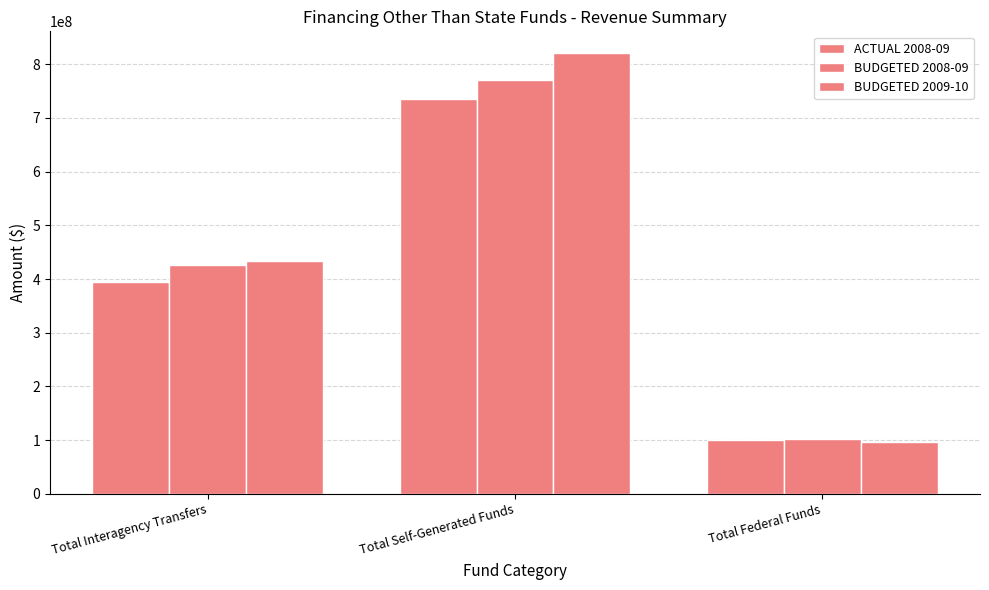

Is it true that BUDGETED 2009-10 equals 269296786.8 at Total Self-Generated Funds?

False